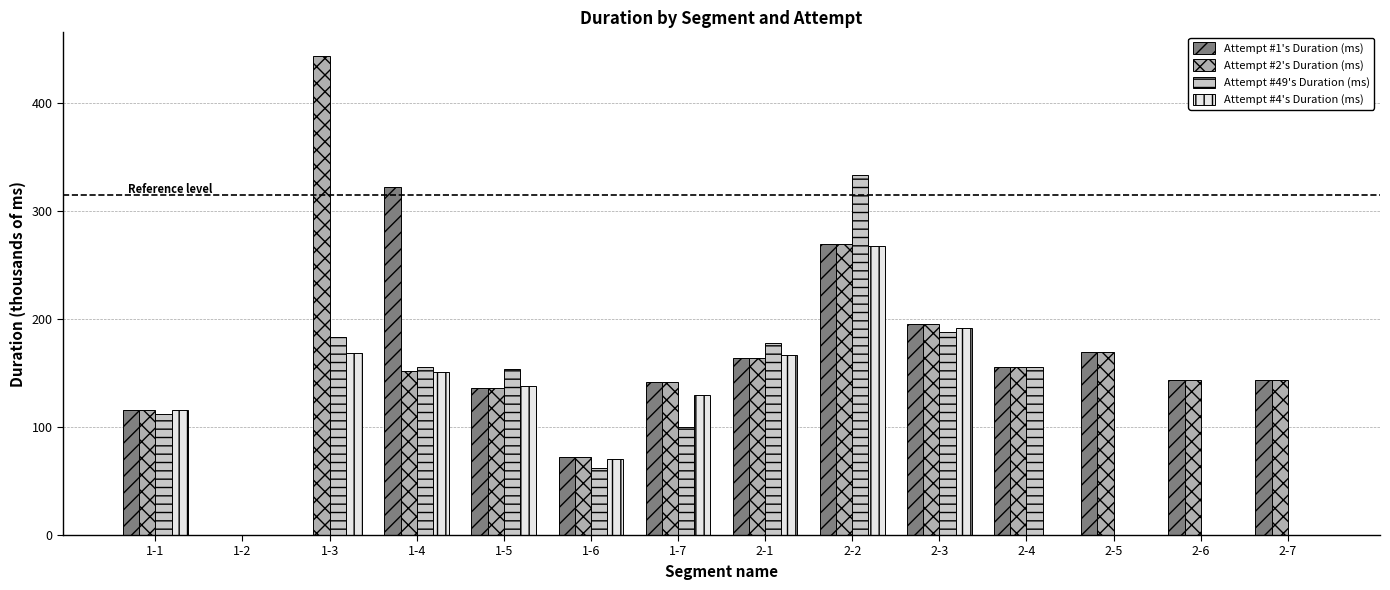

Between 2-3 and 2-5, which series saw the biggest shift?

Attempt #4's Duration (ms)